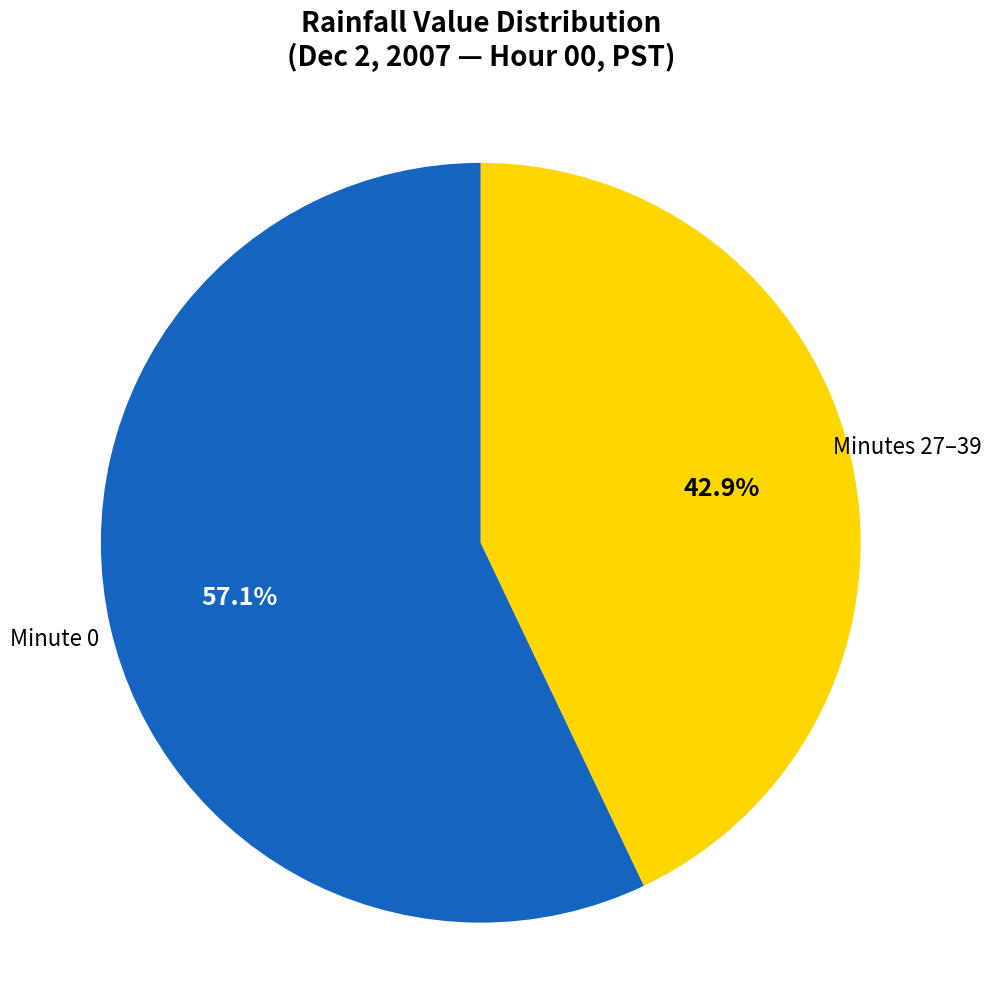

Is there a majority slice in this chart?

Yes